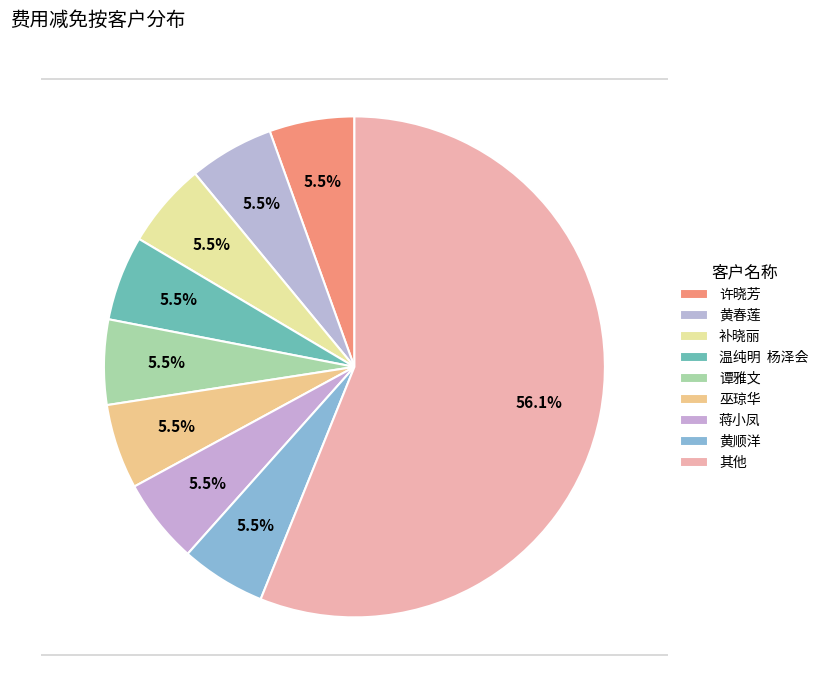

Count the number of slices in the pie.

9